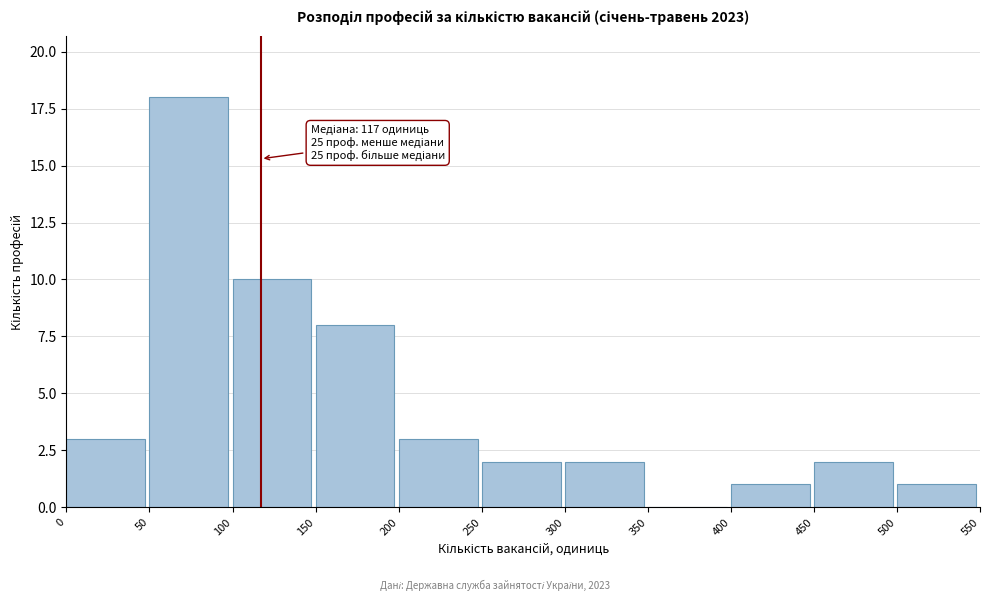

Over which range of the x-axis is the bar tallest?

50 to 100